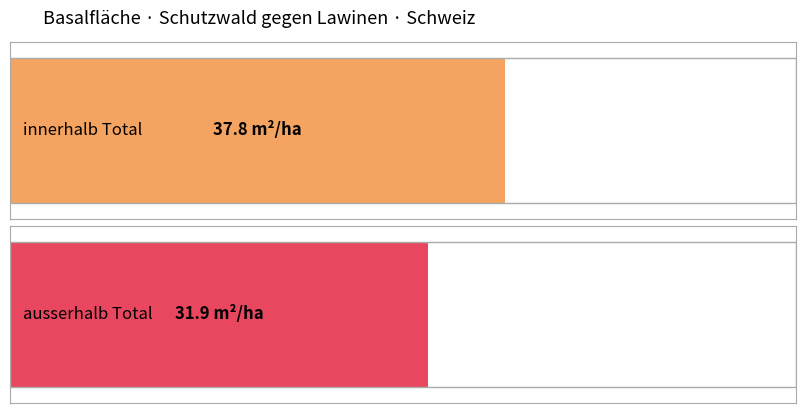

List the series in order of their peak value, highest first.

innerhalb Total, ausserhalb Total